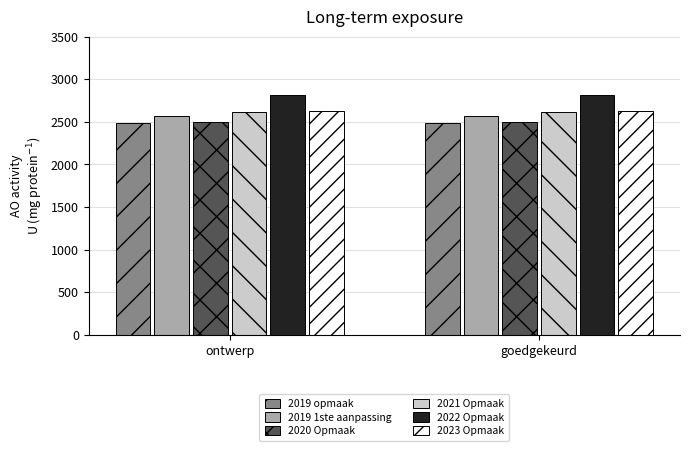

What is the sum of the 2022 Opmaak values at goedgekeurd and ontwerp?

5638